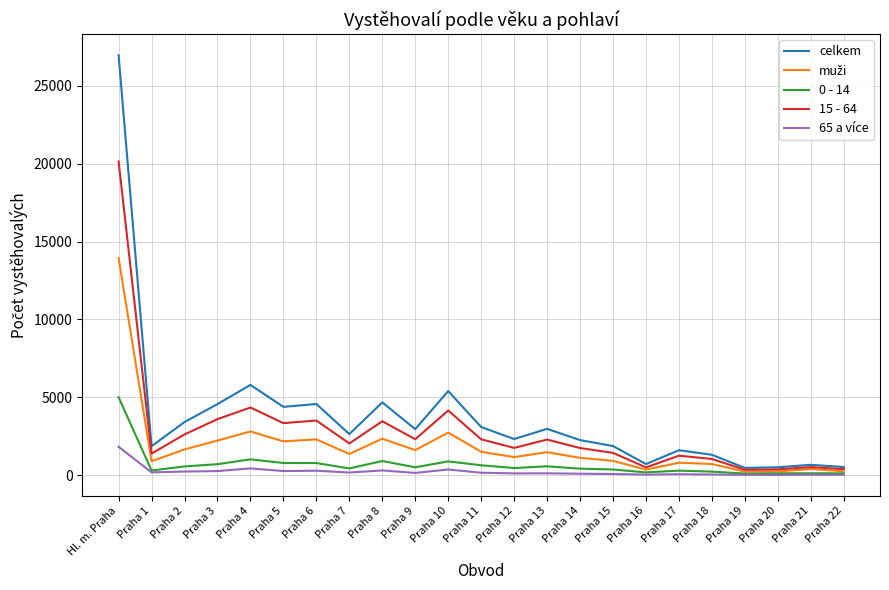

The value of celkem at Praha 17 is 1603. True or false?

True